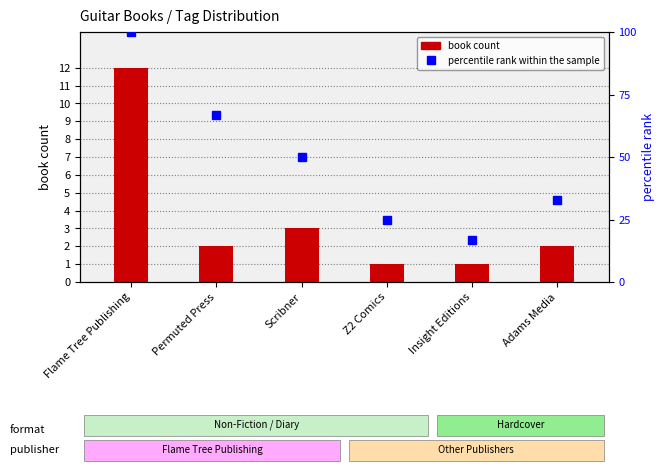

Does the chart contain any negative values?

No